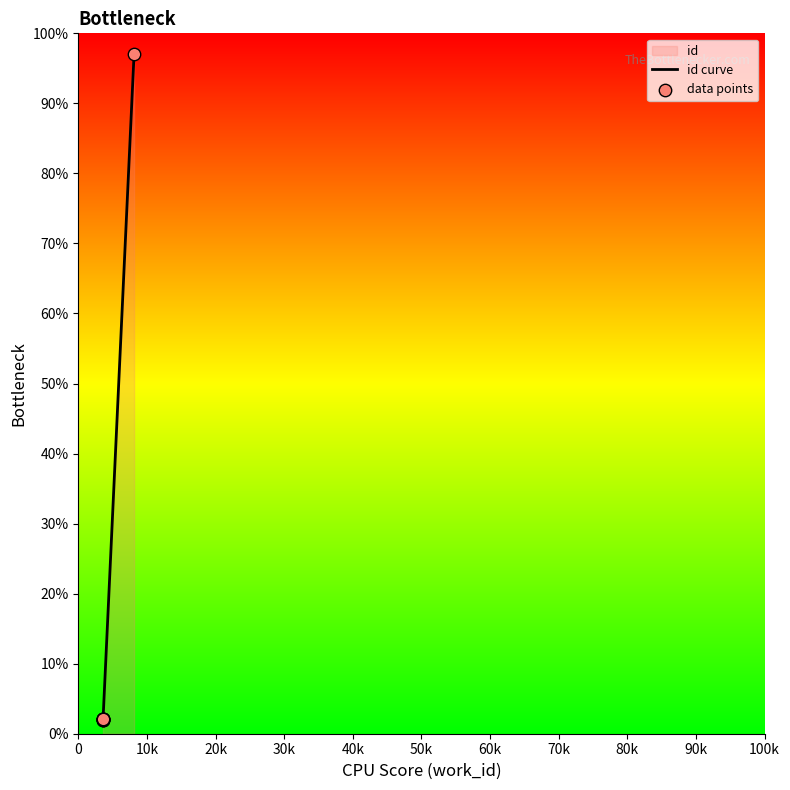

Which series has the largest total across all categories?

id curve